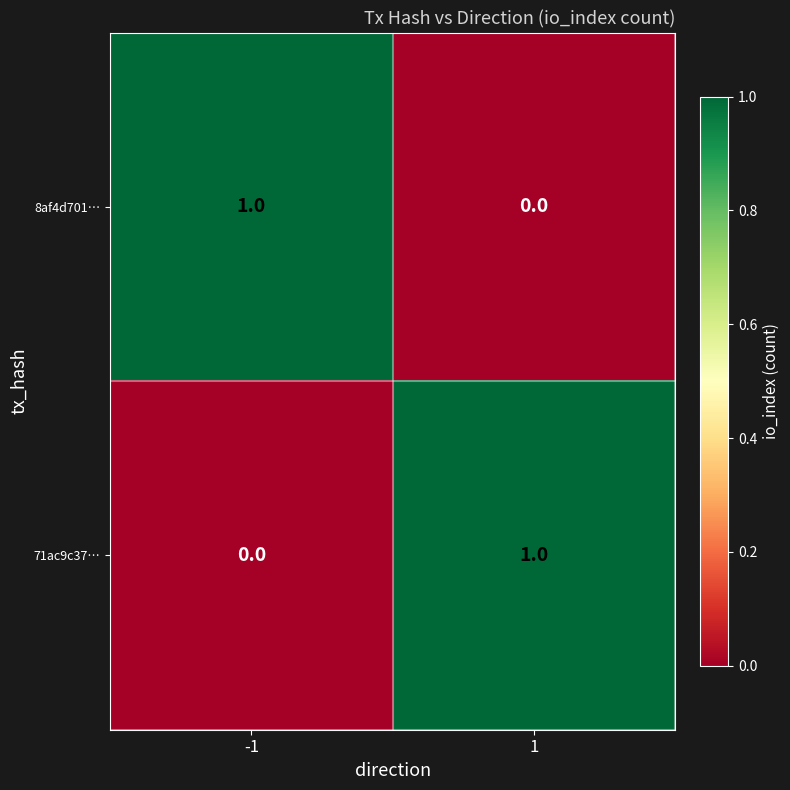

List the labels in order of 71ac9c37… value, smallest first.

-1, 1